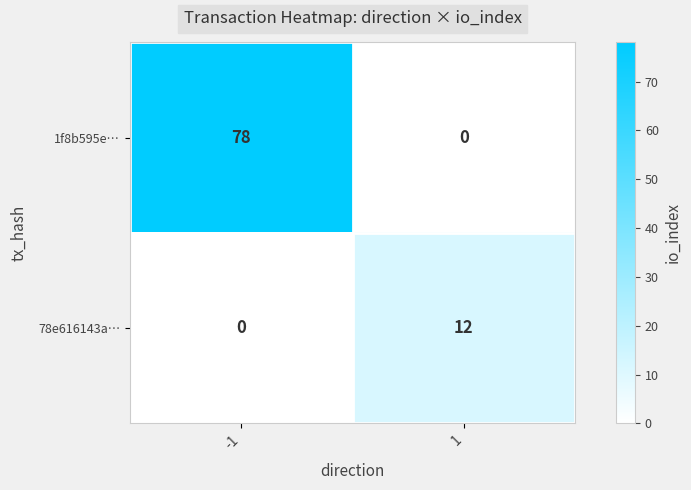

At how many categories does at least one series exceed 45?

1